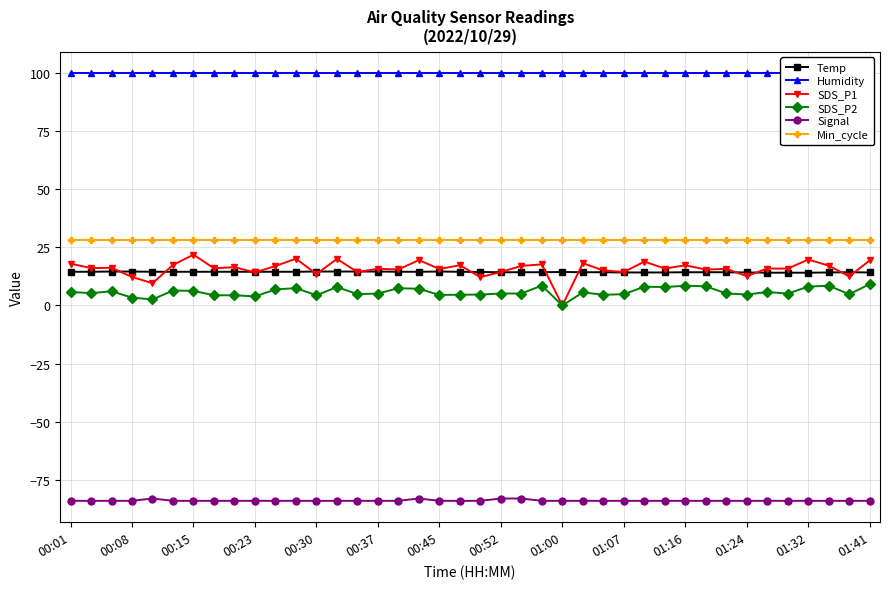

How many lines are shown in the chart?

6